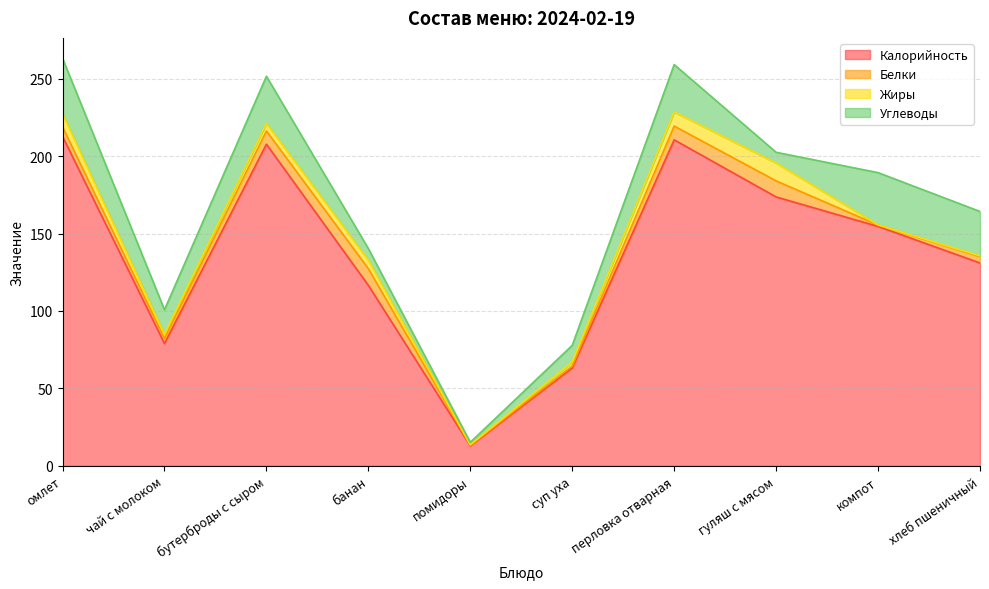

The value of Белки at суп уха is 2.2. True or false?

False